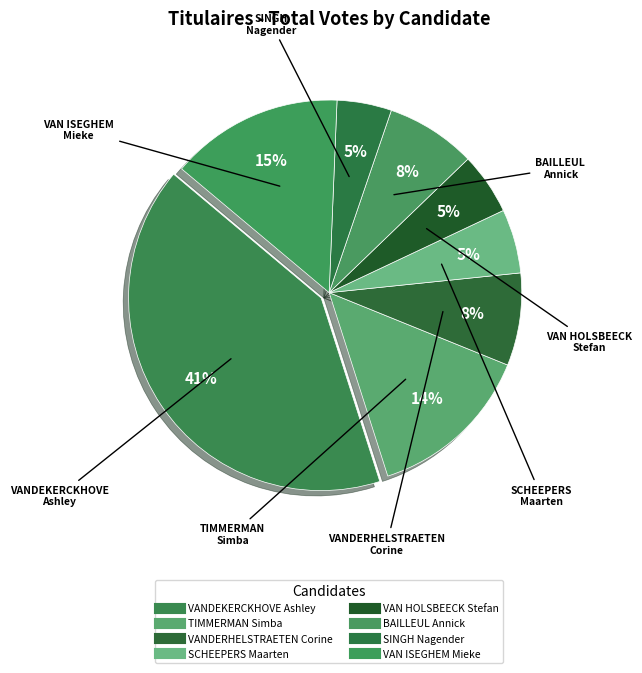

How many slices are in this pie chart?

8